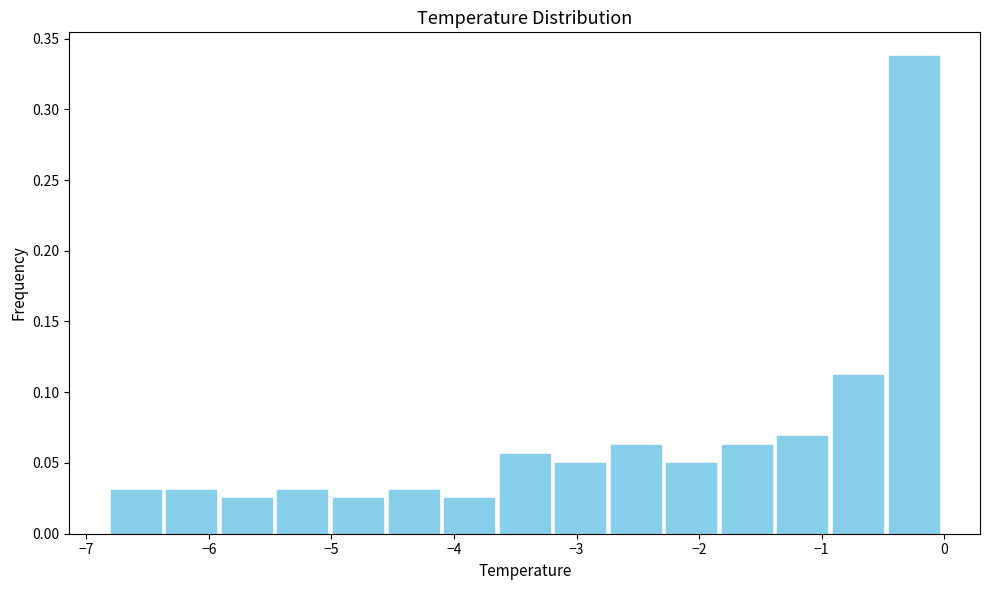

Over which range of the x-axis is the bar tallest?

-0.5 to 0.0